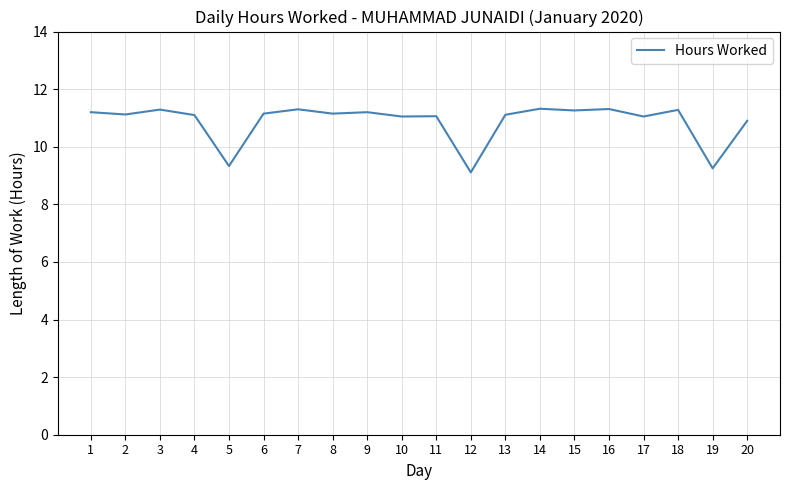

What is the minimum value shown in the chart?

9.1